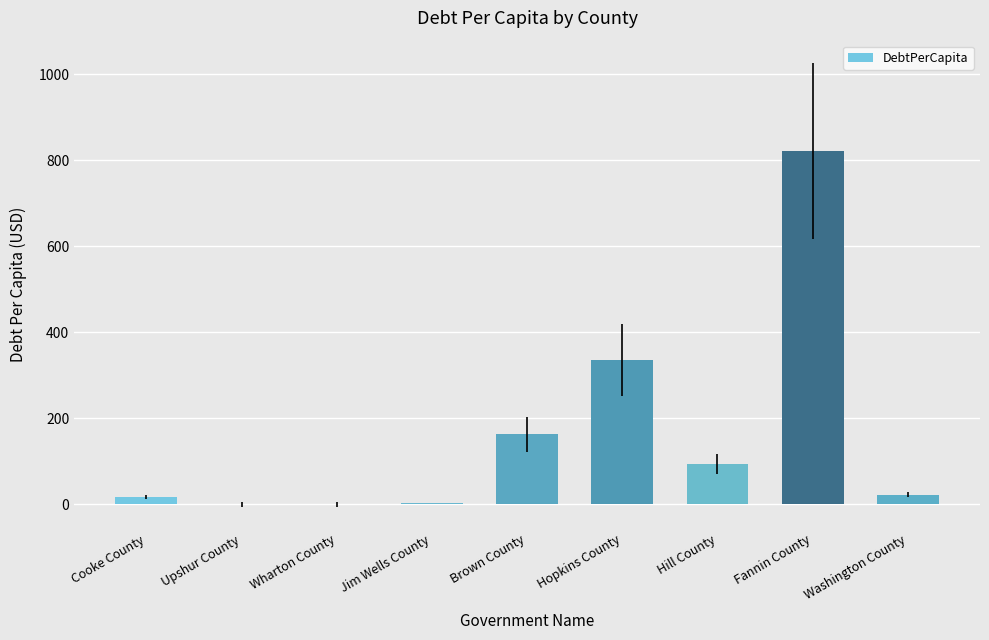

The chart shows a value of 1148.0 at Fannin County. True or false?

False